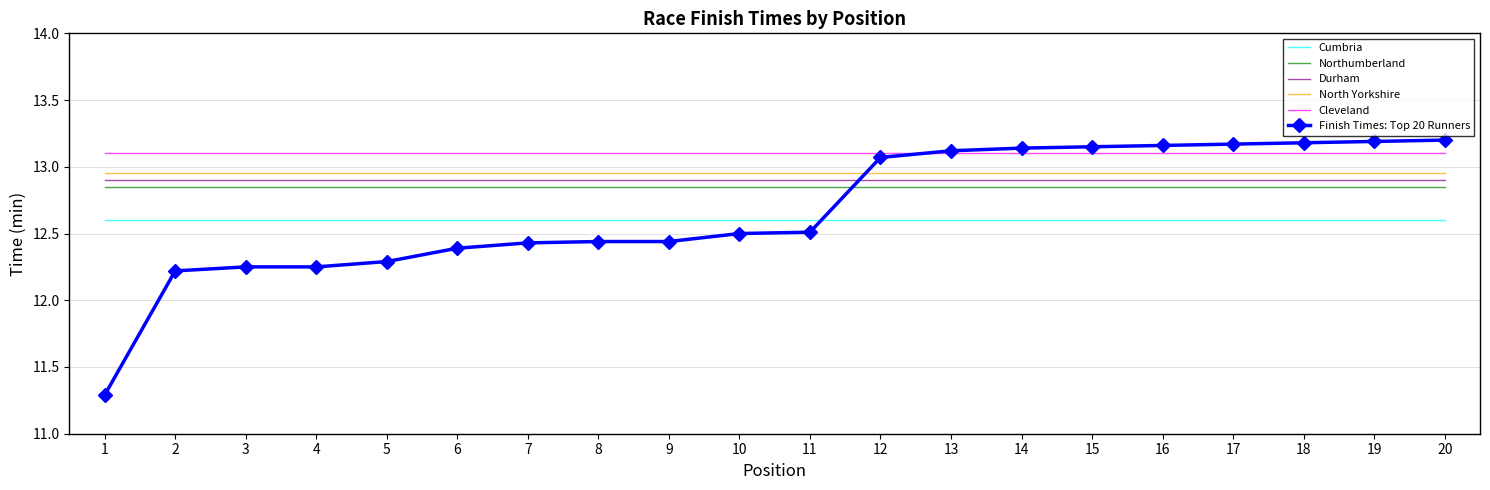

What is the total value across all series at 19?

77.6